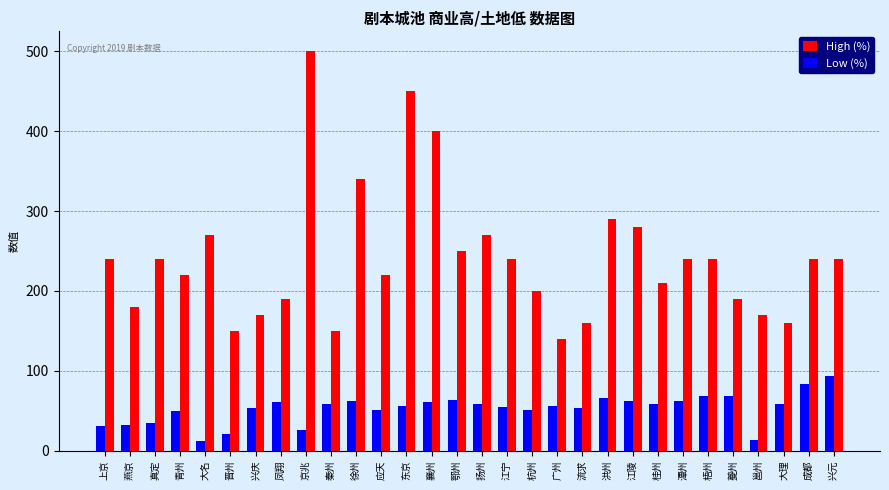

List the series in order of their peak value, lowest first.

Low (%), High (%)